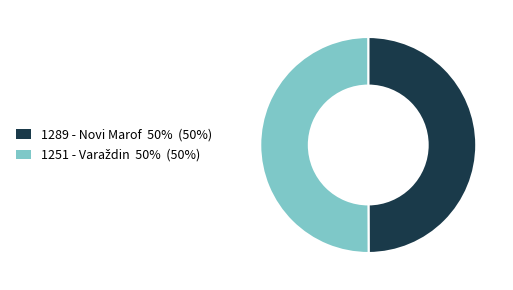

Is it true that 1289 - Novi Marof is 38% of the pie?

False